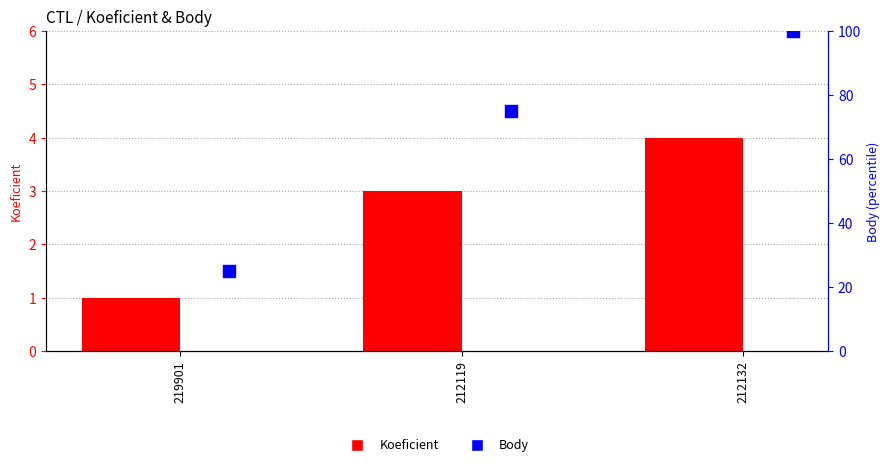

Is the value of Koeficient at 212132 greater than the value of Body at 212119?

No